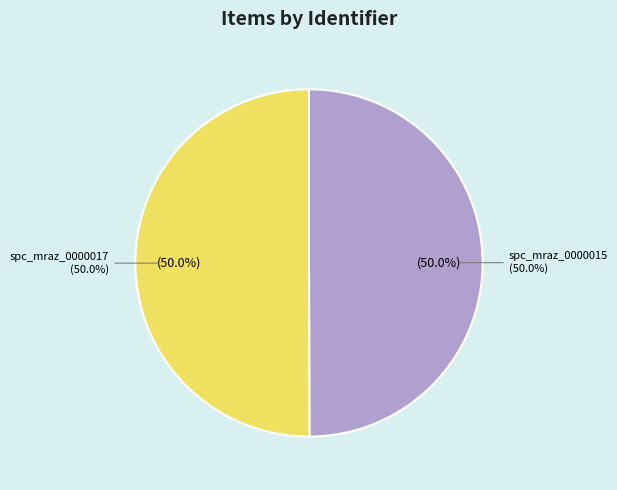

What percentage is the spc_mraz_0000015 slice, to the nearest percent?

50%